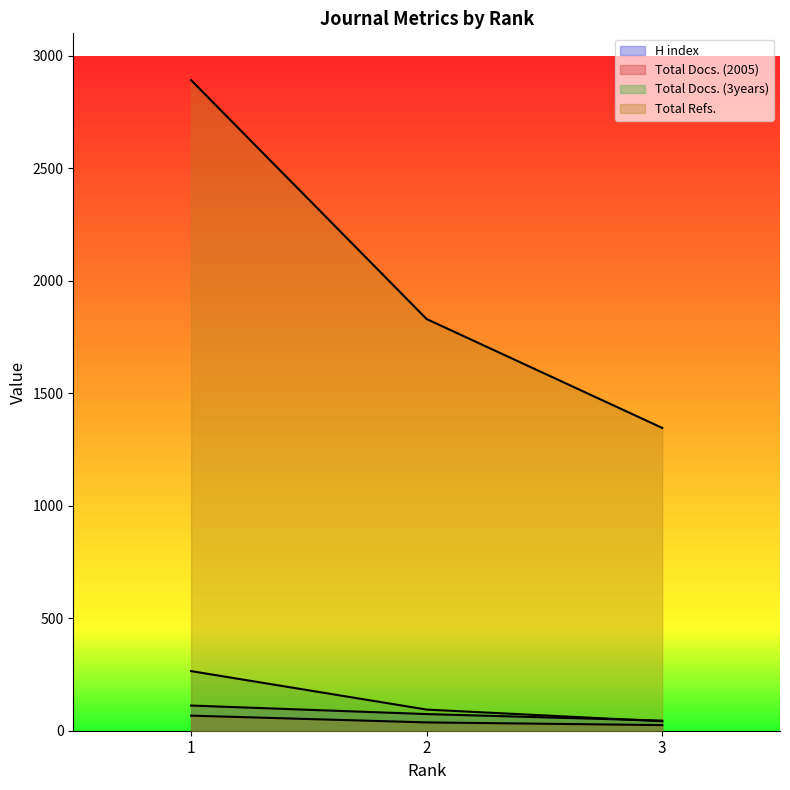

The Total Docs. (3years) series shows 433 at 1. True or false?

False